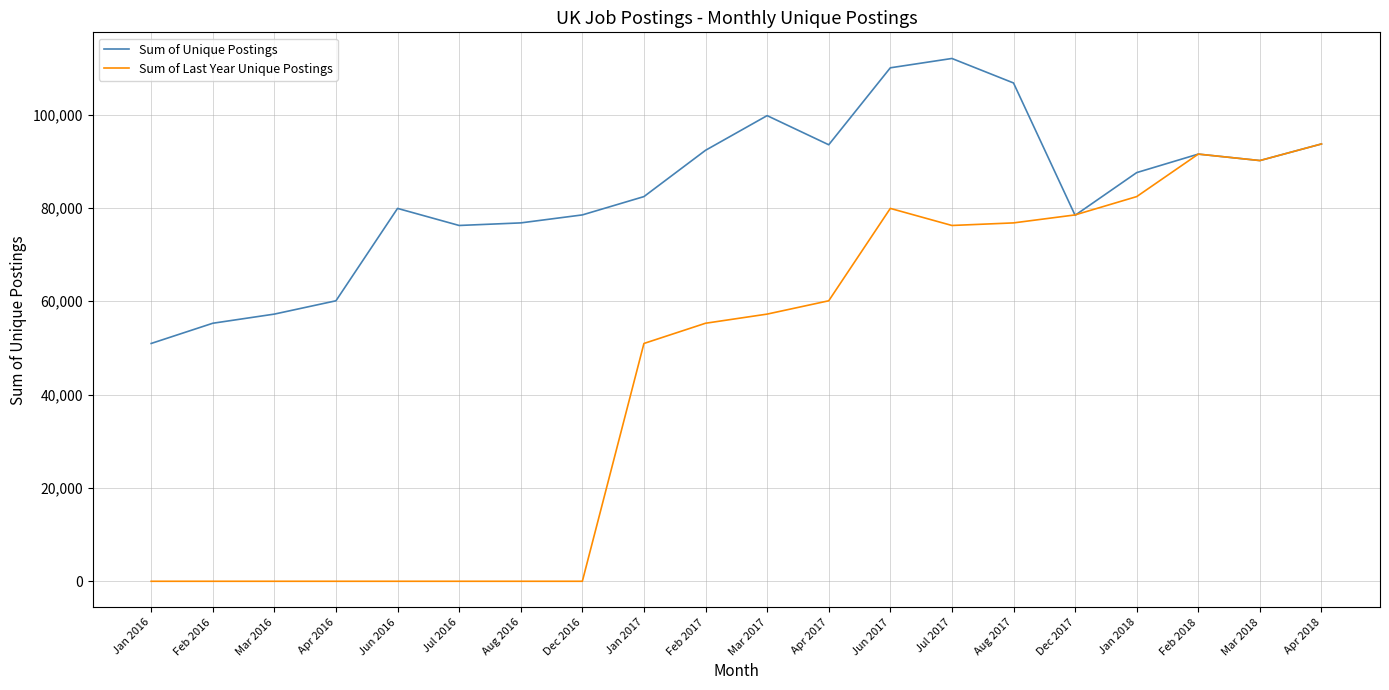

True or false: Sum of Unique Postings has more than 0 interior local peaks.

True